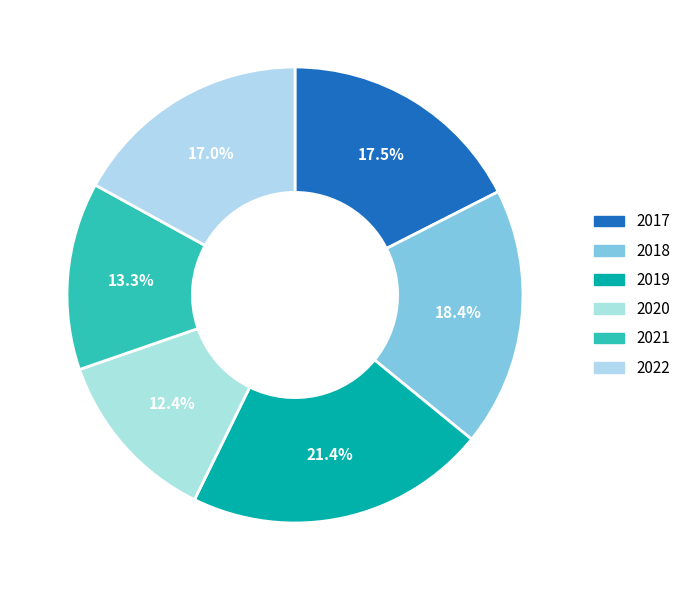

How many slices are in this pie chart?

6